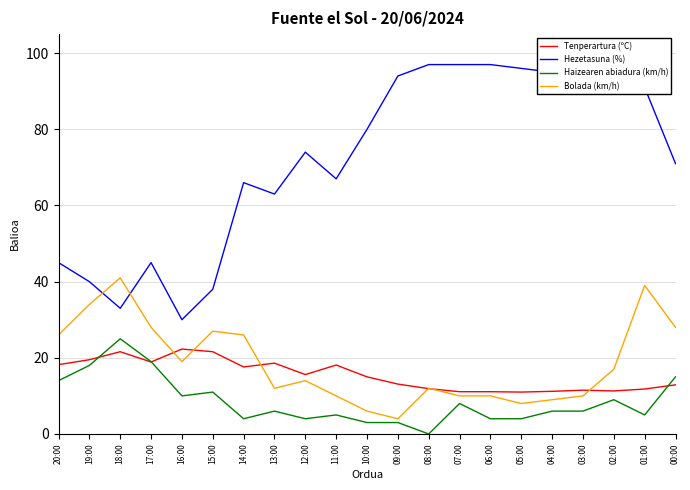

Is the value of Tenperartura (ºC) at 18:00 greater than the value of Hezetasuna (%) at 18:00?

No